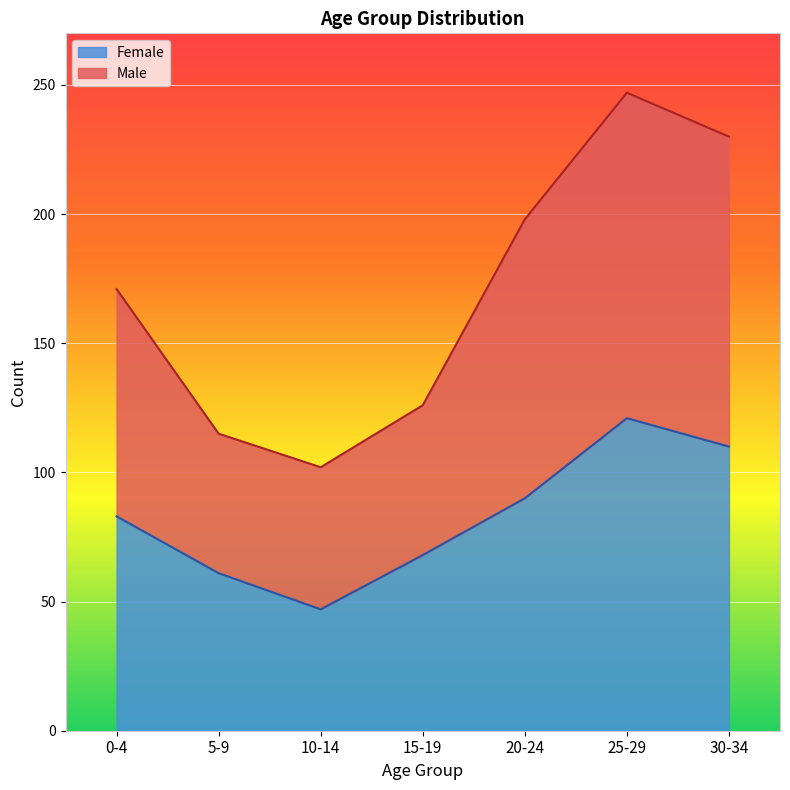

At which category does Female reach its first local peak?

25-29